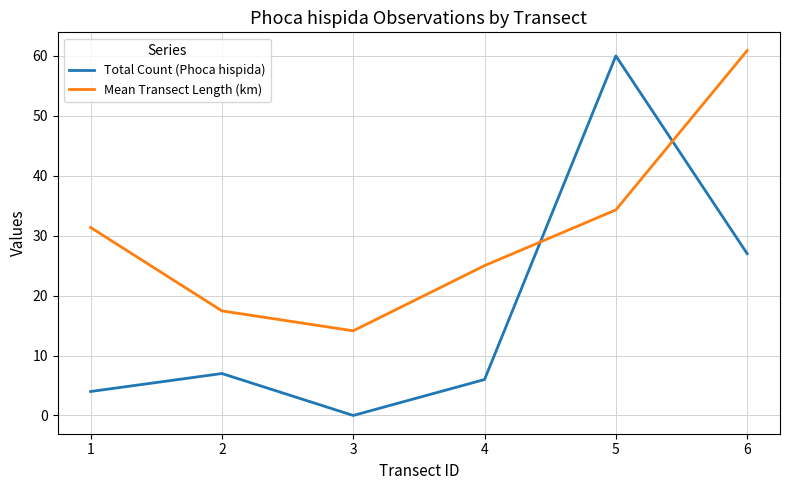

The value of Total Count (Phoca hispida) at 3 is 28.5. True or false?

False